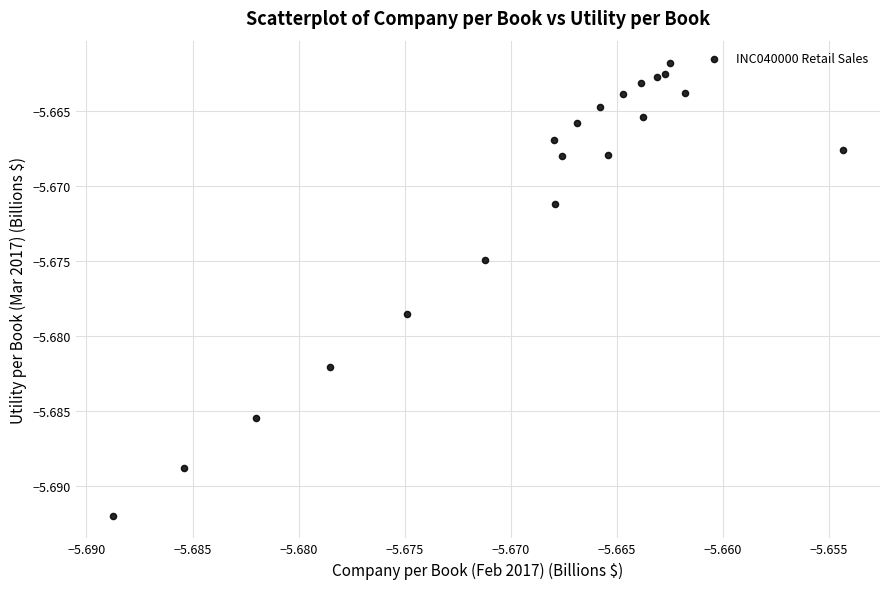

Count the number of points in this scatter plot.

20